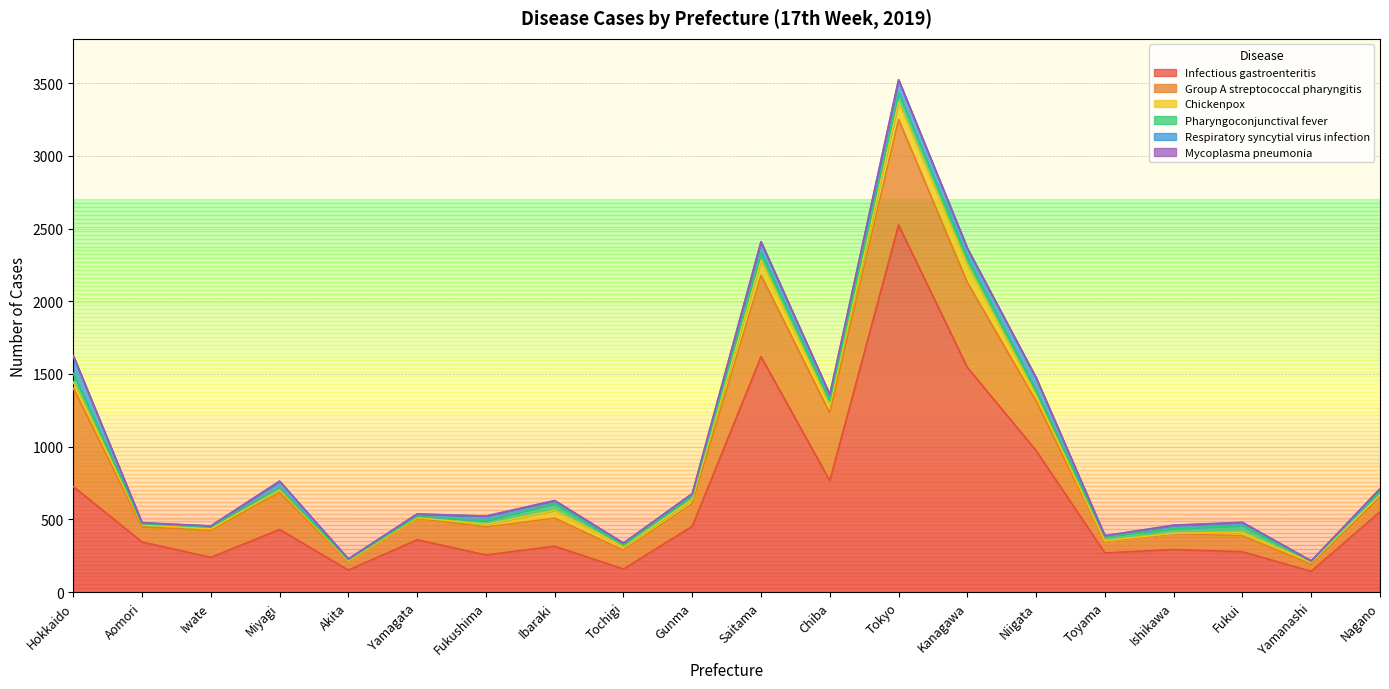

Reading left to right, what are all the values shown in this chart?

Infectious gastroenteritis: Hokkaido=726	Aomori=345	Iwate=239	Miyagi=431	Akita=152	Yamagata=360	Fukushima=256	Ibaraki=316	Tochigi=159	Gunma=453	Saitama=1619	Chiba=766	Tokyo=2524	Kanagawa=1545	Niigata=973	Toyama=270	Ishikawa=293	Fukui=278	Yamanashi=143	Nagano=553
Group A streptococcal pharyngitis: Hokkaido=678	Aomori=103	Iwate=185	Miyagi=254	Akita=59	Yamagata=148	Fukushima=192	Ibaraki=193	Tochigi=129	Gunma=156	Saitama=559	Chiba=466	Tokyo=726	Kanagawa=584	Niigata=341	Toyama=80	Ishikawa=107	Fukui=110	Yamanashi=48	Nagano=99
Chickenpox: Hokkaido=41	Aomori=15	Iwate=11	Miyagi=22	Akita=4	Yamagata=5	Fukushima=18	Ibaraki=53	Tochigi=25	Gunma=30	Saitama=103	Chiba=48	Tokyo=120	Kanagawa=119	Niigata=36	Toyama=4	Ishikawa=5	Fukui=23	Yamanashi=14	Nagano=18
Pharyngoconjunctival fever: Hokkaido=59	Aomori=7	Iwate=15	Miyagi=9	Akita=8	Yamagata=8	Fukushima=26	Ibaraki=47	Tochigi=9	Gunma=22	Saitama=50	Chiba=37	Tokyo=63	Kanagawa=46	Niigata=35	Toyama=29	Ishikawa=32	Fukui=46	Yamanashi=8	Nagano=23
Respiratory syncytial virus infection: Hokkaido=120	Aomori=6	Iwate=5	Miyagi=46	Akita=5	Yamagata=16	Fukushima=31	Ibaraki=20	Tochigi=14	Gunma=16	Saitama=77	Chiba=40	Tokyo=89	Kanagawa=70	Niigata=87	Toyama=5	Ishikawa=22	Fukui=22	Yamanashi=2	Nagano=17
Mycoplasma pneumonia: Hokkaido=2	Aomori=2	Iwate=0	Miyagi=2	Akita=1	Yamagata=1	Fukushima=0	Ibaraki=1	Tochigi=2	Gunma=1	Saitama=1	Chiba=2	Tokyo=0	Kanagawa=0	Niigata=3	Toyama=0	Ishikawa=2	Fukui=1	Yamanashi=0	Nagano=2